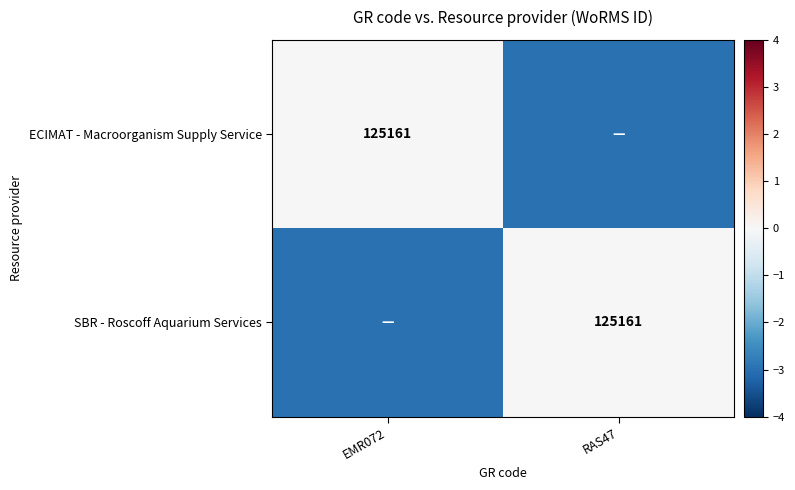

True or false: ECIMAT - Macroorganism Supply Service has a value of 125161 at EMR072.

True